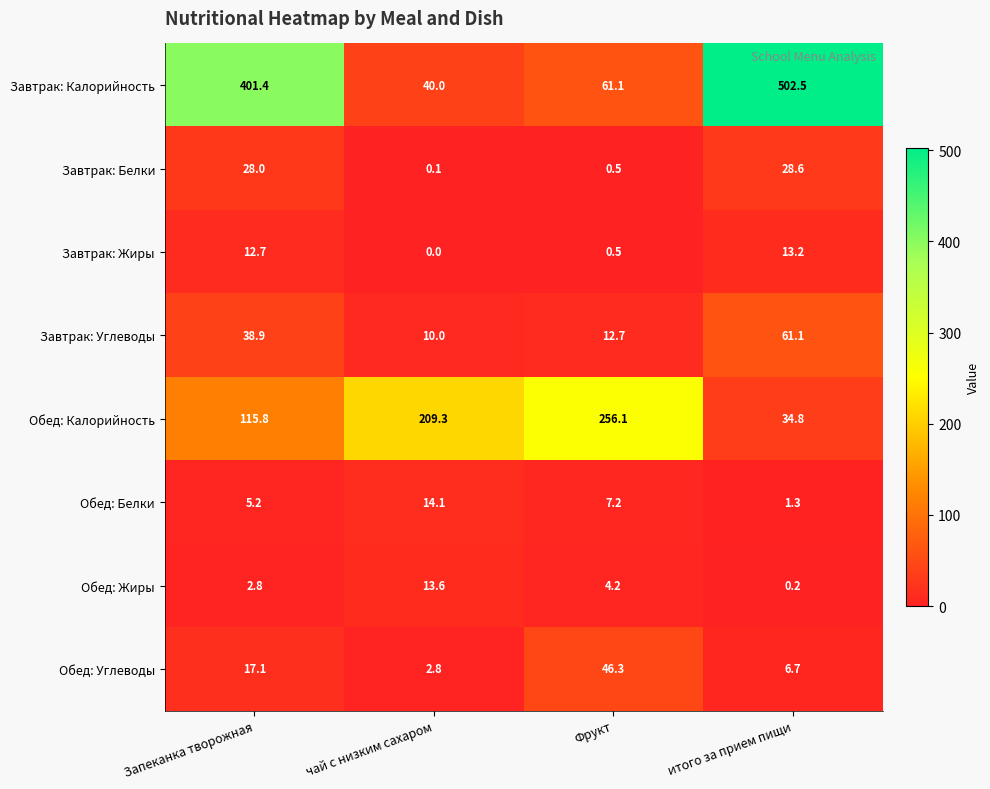

Which series has the largest total across all categories?

Завтрак: Калорийность